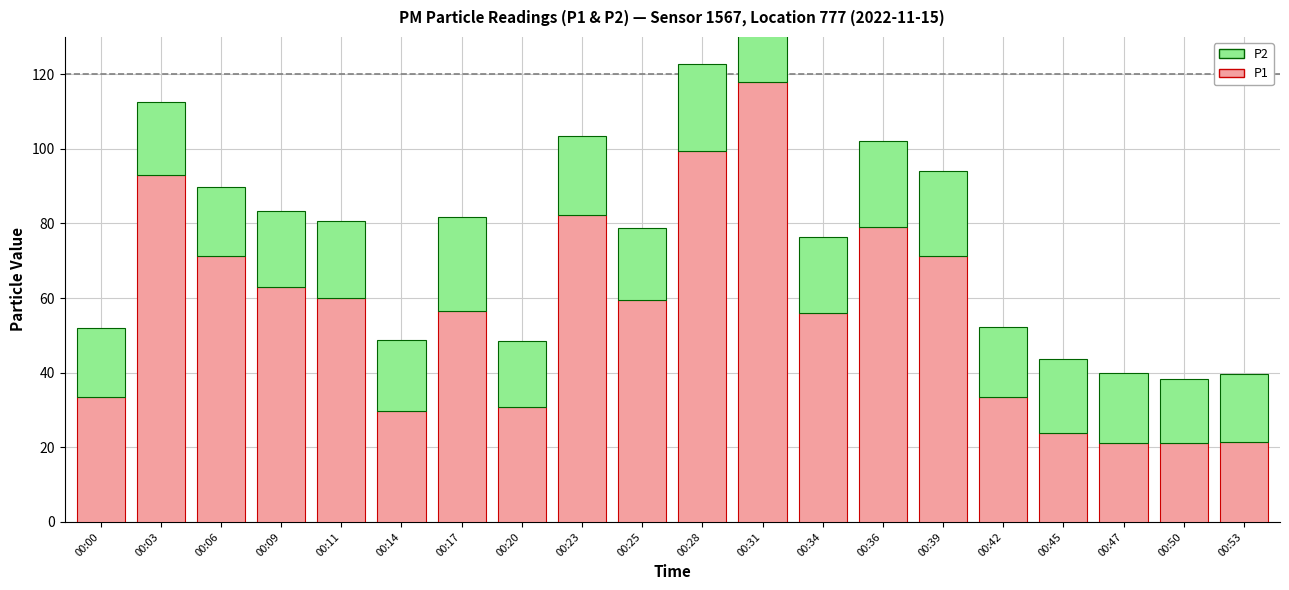

Reading left to right, extract all data points from this chart.

P1: 33.5	93.0	71.2	62.9	60.0	29.9	56.6	30.8	82.3	59.4	99.5	118.0	55.9	79.0	71.3	33.5	23.9	21.1	21.1	21.4
P2: 18.5	19.7	18.6	20.3	20.8	18.9	25.2	17.6	21.1	19.3	23.2	22.6	20.6	23.1	22.8	18.9	19.7	18.8	17.2	18.2